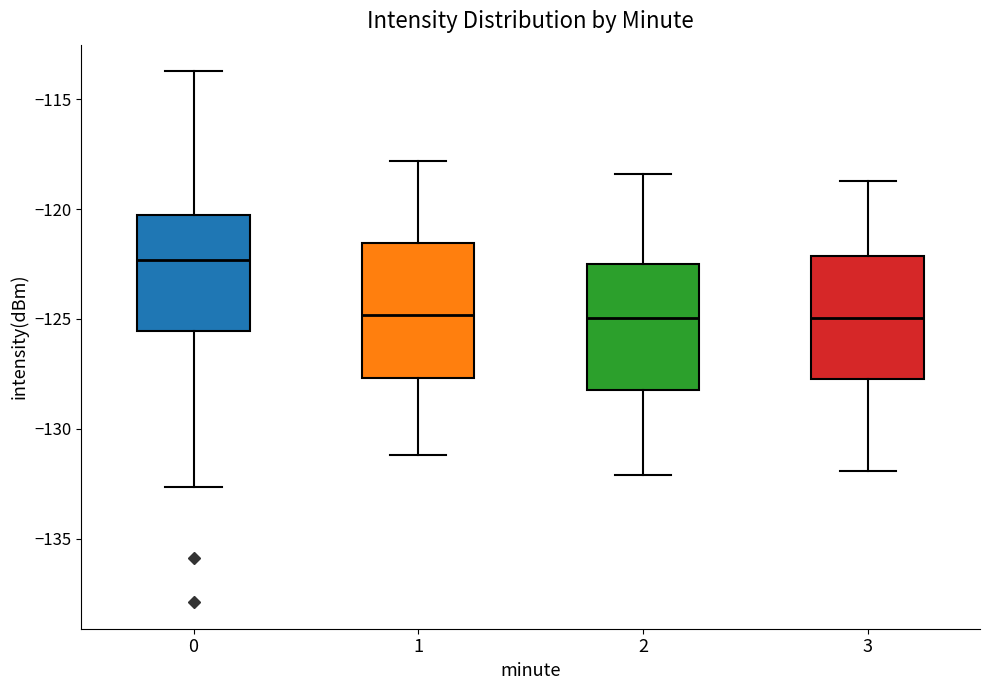

Reading left to right, transcribe this box plot: for each box, give where its median line is, the range the box spans, and where its two whiskers end, as read against the y-axis. The values are not printed on the chart, so give them approximately, as read against the axis.

0: median -122.5, box -125.5 to -120.5, whiskers -132.5 to -113.5
1: median -125.0, box -127.5 to -121.5, whiskers -131.0 to -118.0
2: median -125.0, box -128.0 to -122.5, whiskers -132.0 to -118.5
3: median -125.0, box -127.5 to -122.0, whiskers -132.0 to -118.5